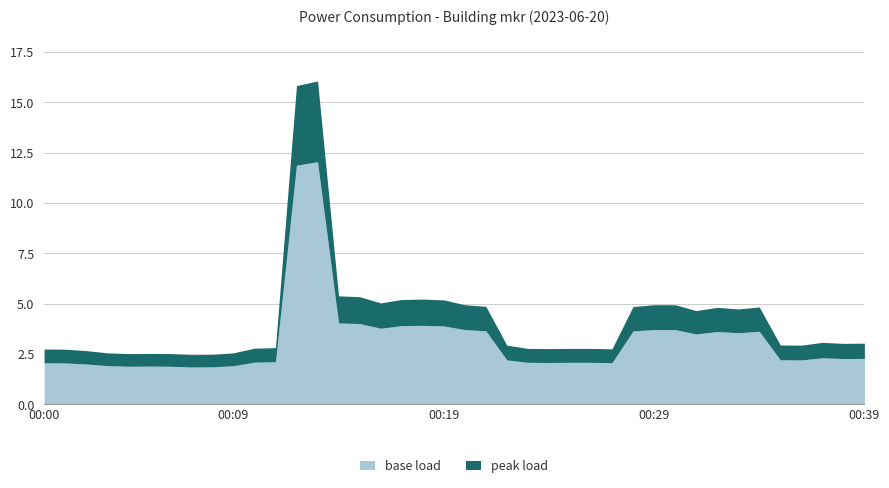

True or false: there are more than 2 points higher than both neighbors.

True